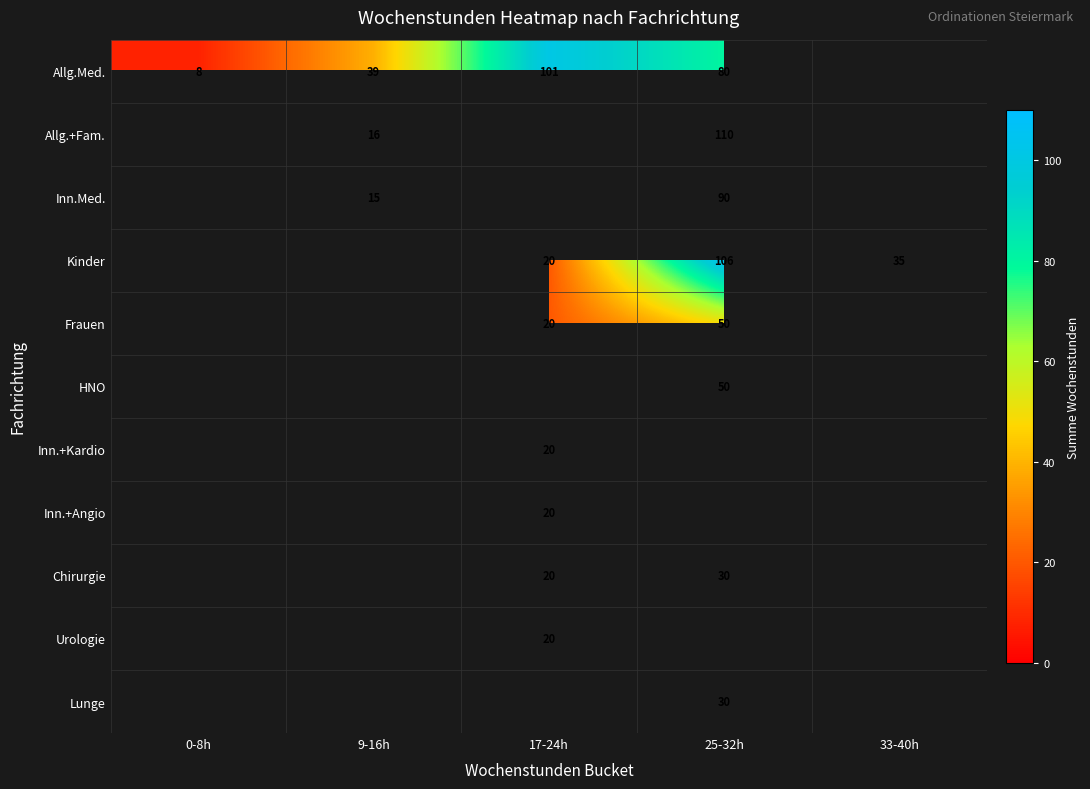

The Allg.+Fam. series shows 9 at 9-16h. True or false?

False